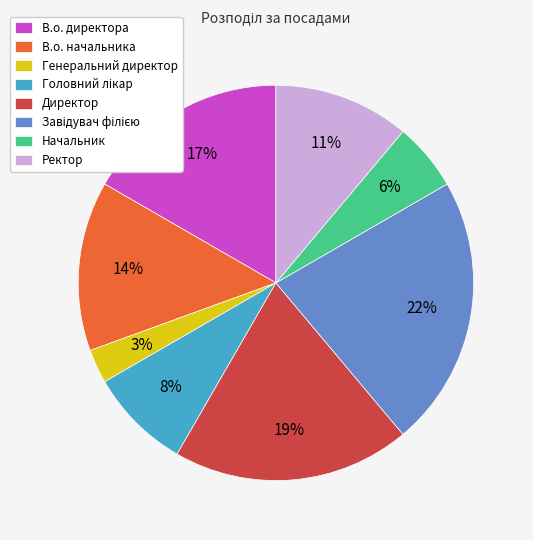

Count the number of slices in the pie.

8